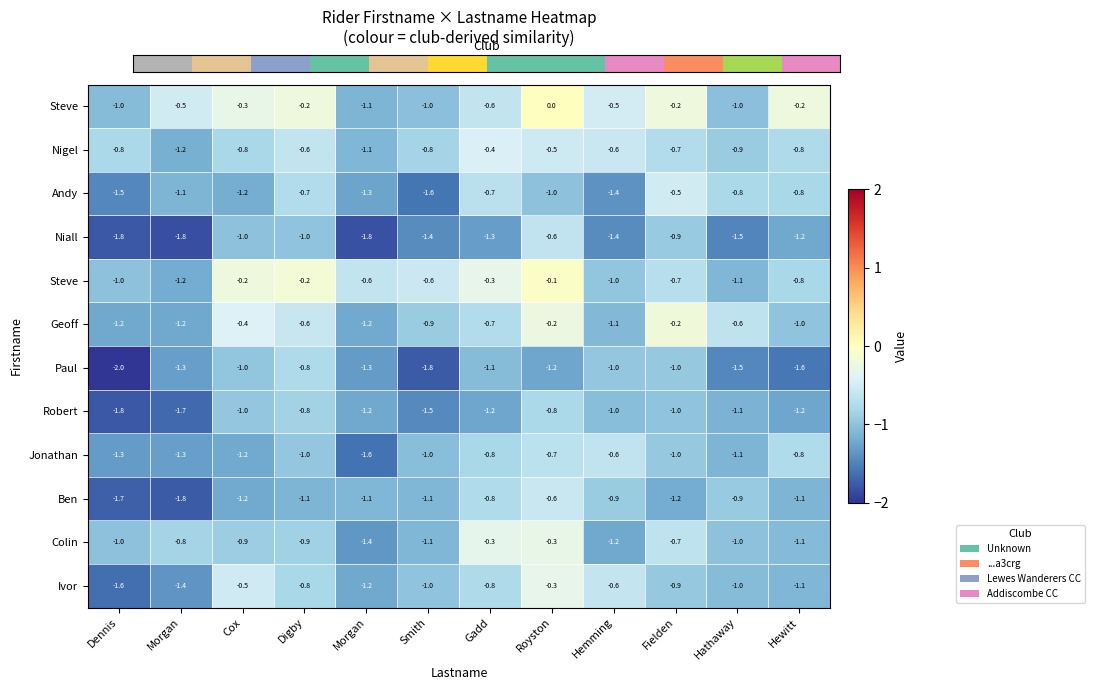

Read the row_2 value at Fielden.

-0.5